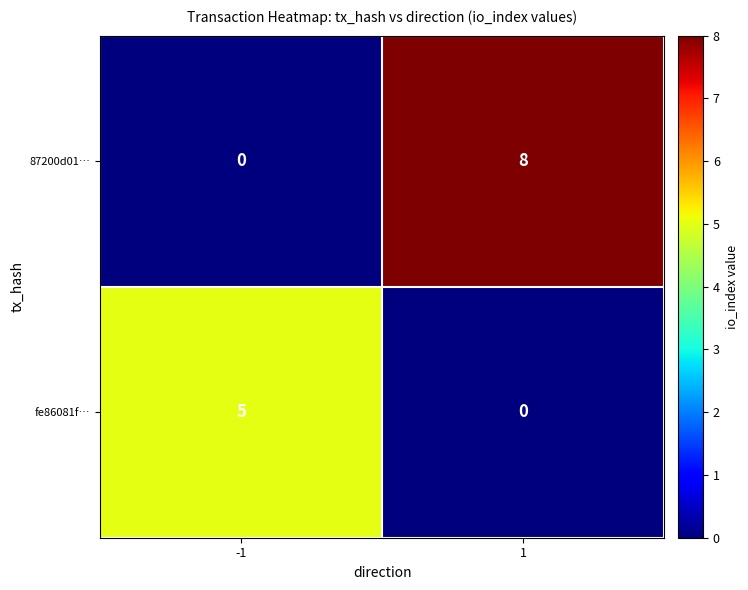

What is the greatest value displayed?

8